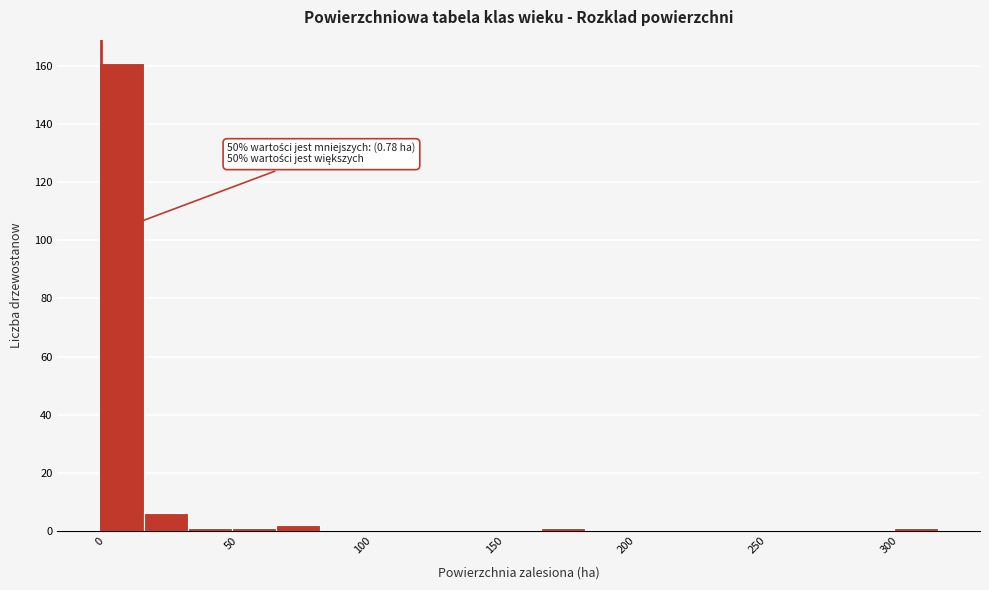

Around what value on the x-axis is the tallest bar? Give the approximate position of its centre, as read against the axis.

10